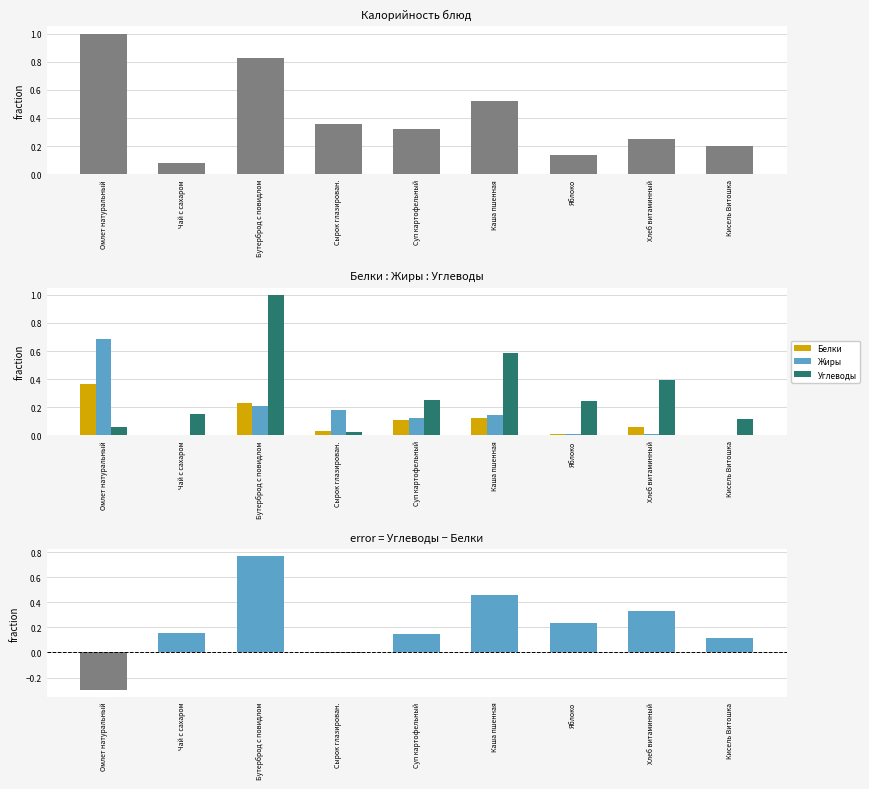

Rank the series by their average value, from highest to lowest.

Калорийность, Углеводы, Жиры, Белки